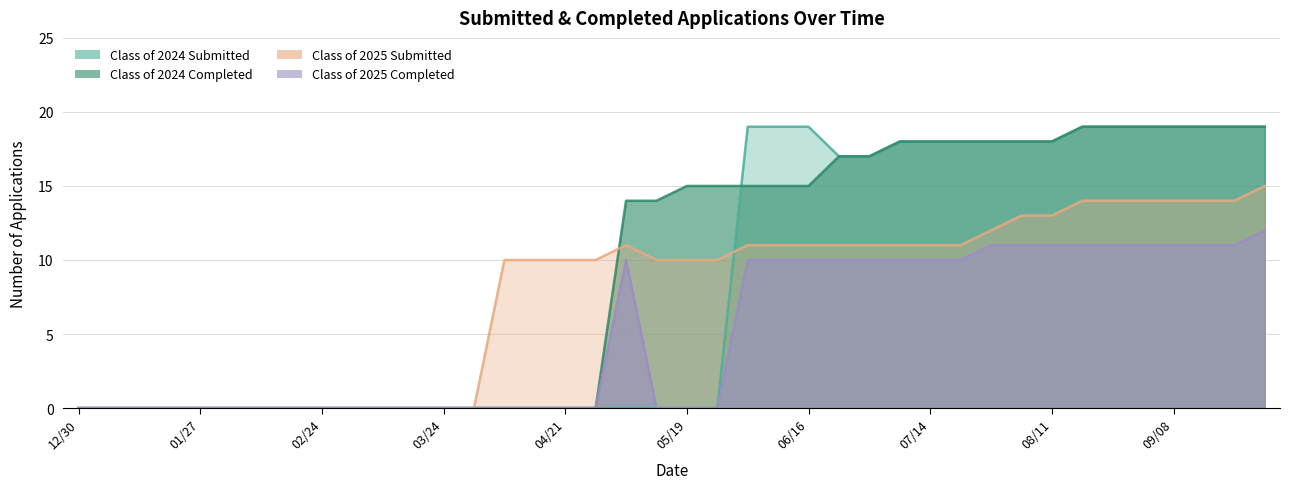

What position from the left is 02/10?

7